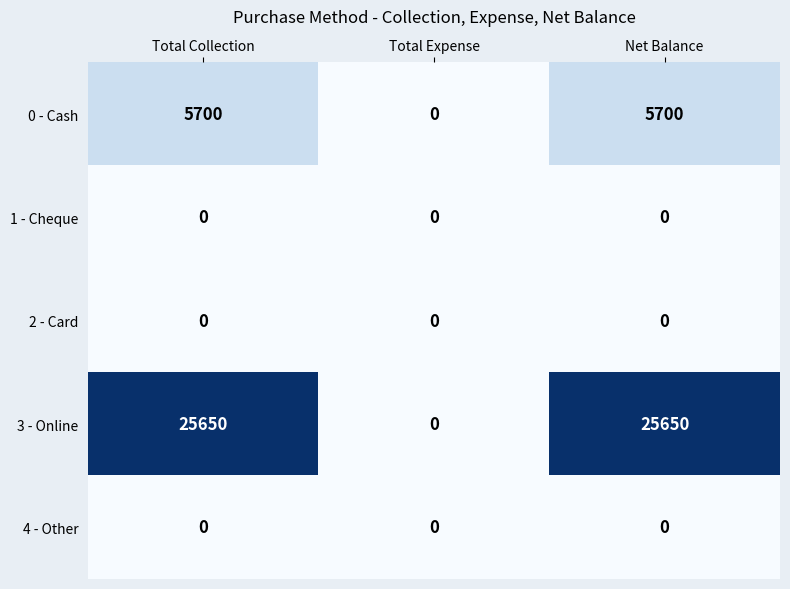

Reading right to left, transcribe all the data shown in this chart.

0 - Cash: Net Balance=5700	Total Expense=0	Total Collection=5700
1 - Cheque: Net Balance=0	Total Expense=0	Total Collection=0
2 - Card: Net Balance=0	Total Expense=0	Total Collection=0
3 - Online: Net Balance=25650	Total Expense=0	Total Collection=25650
4 - Other: Net Balance=0	Total Expense=0	Total Collection=0